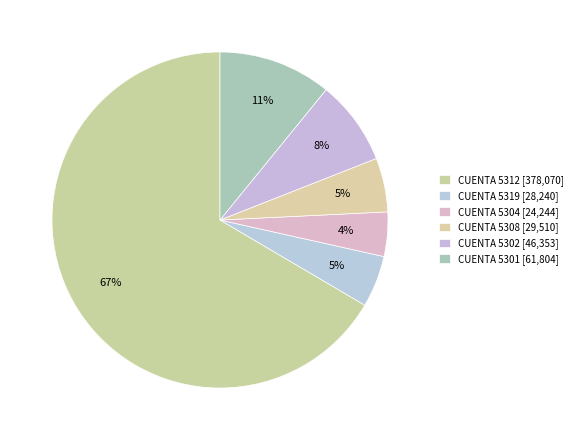

How many segments does this pie chart have?

6